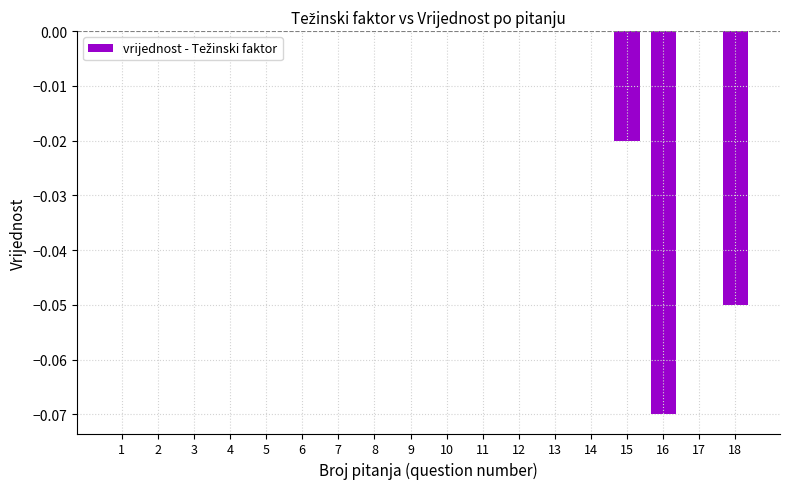

True or false: the data shows 0.0 at 12.

True